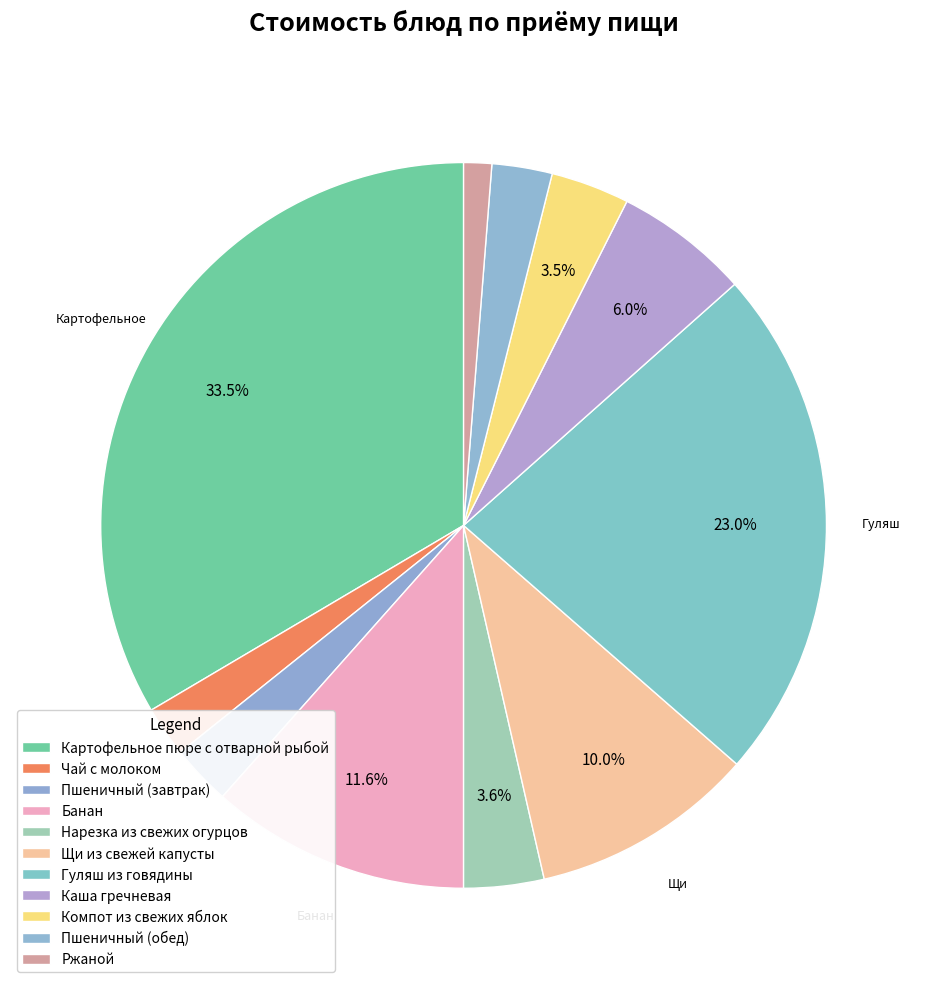

Does Компот из свежих яблок account for over 50% of the chart?

No